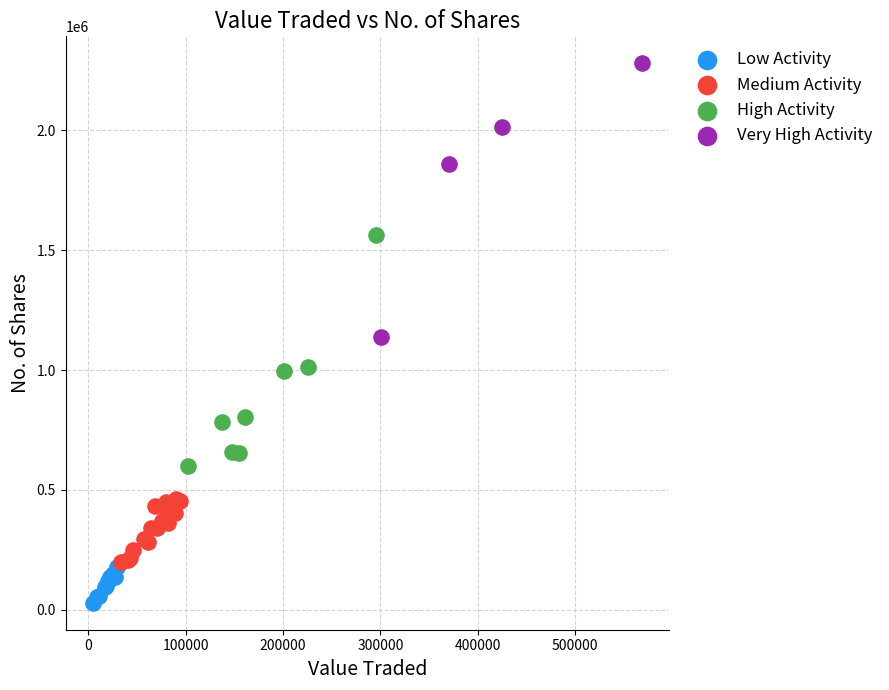

Which series reaches the maximum Y coordinate?

Very High Activity